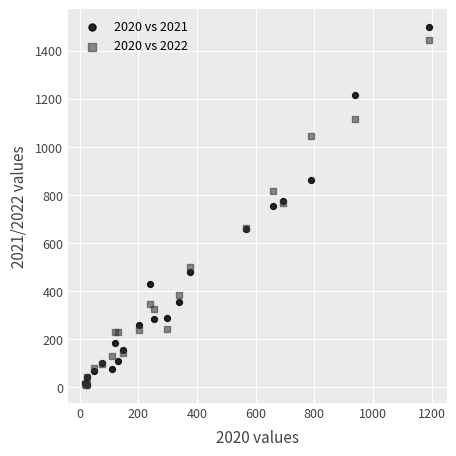

What are all the series names shown in the legend?

2020 vs 2021, 2020 vs 2022